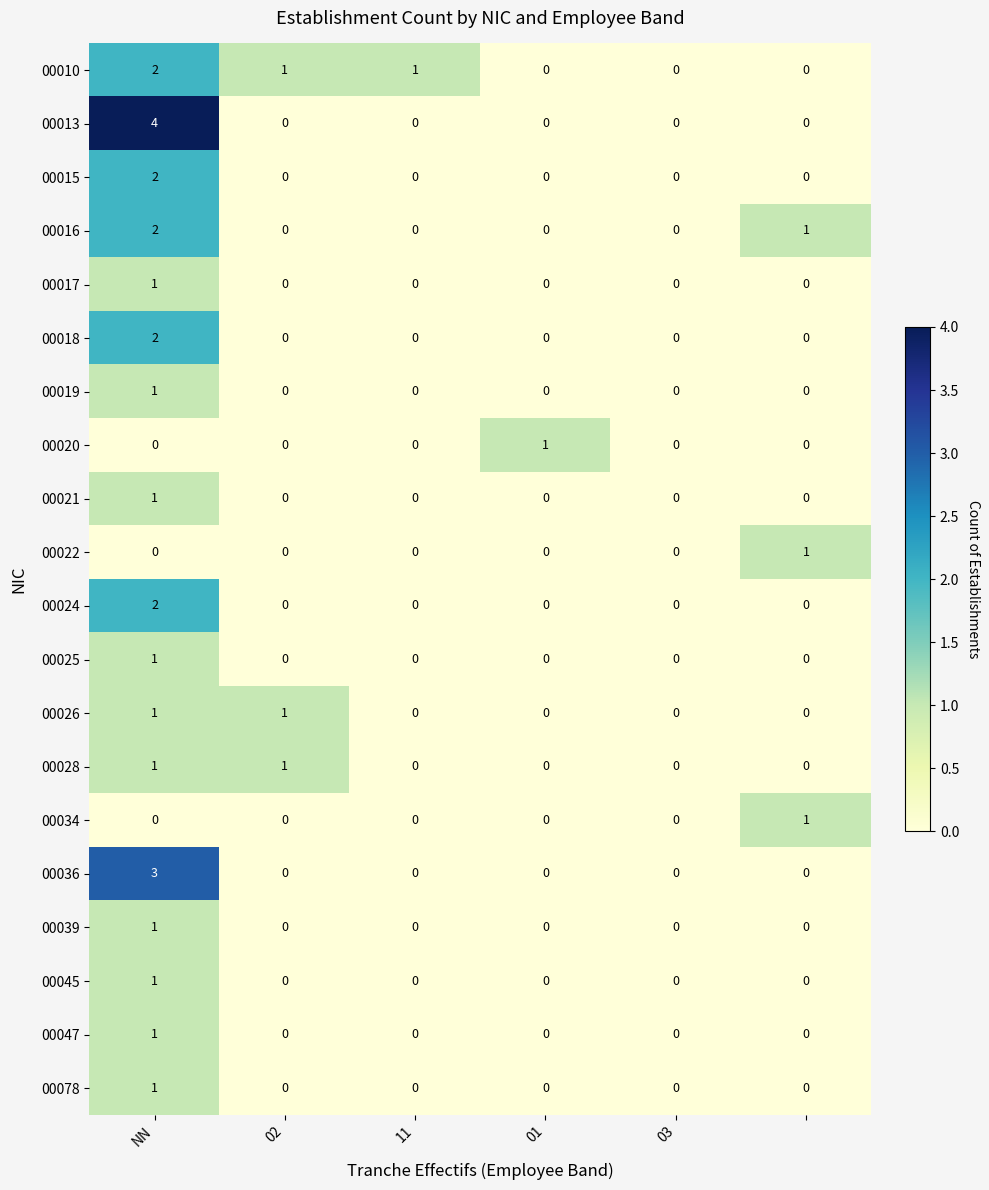

Which series has the largest range (max minus min)?

00013